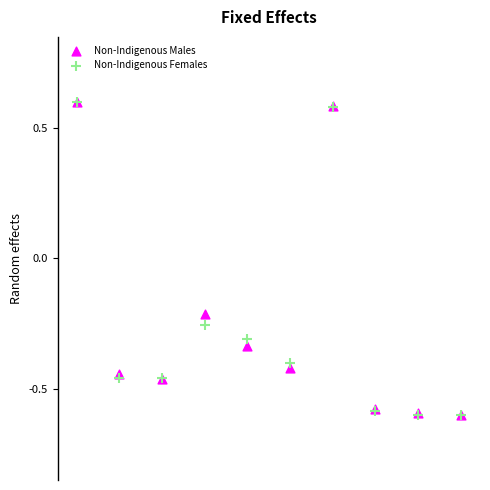

What are all the series names shown in the legend?

Non-Indigenous Males, Non-Indigenous Females